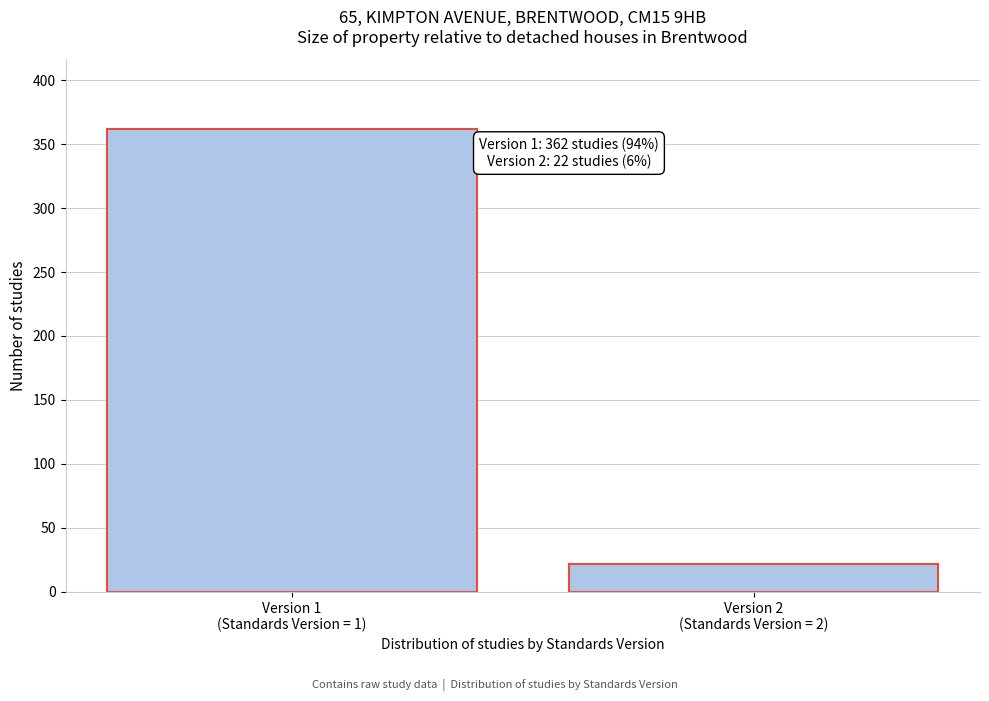

Reading left to right, transcribe all the data shown in this chart.

362	22